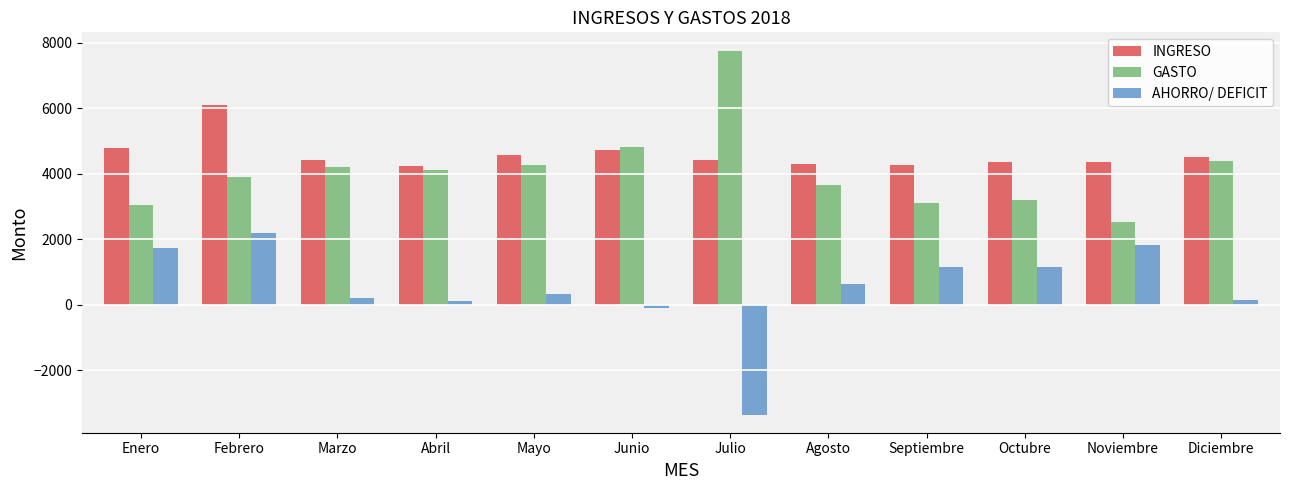

True or false: INGRESO has a value of 2214.2 at Enero.

False